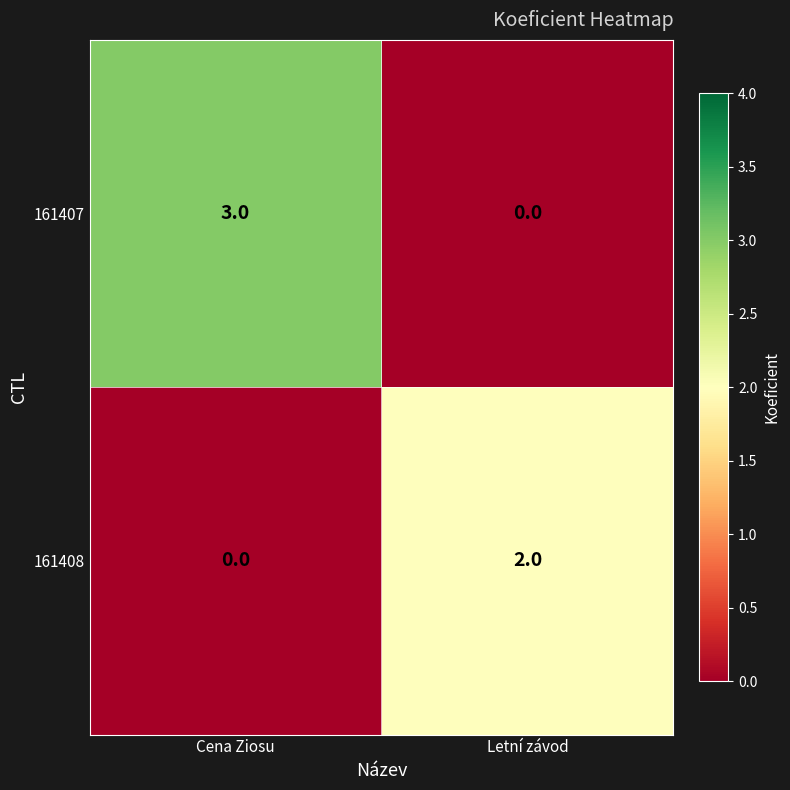

Which series has the largest total across all categories?

161407